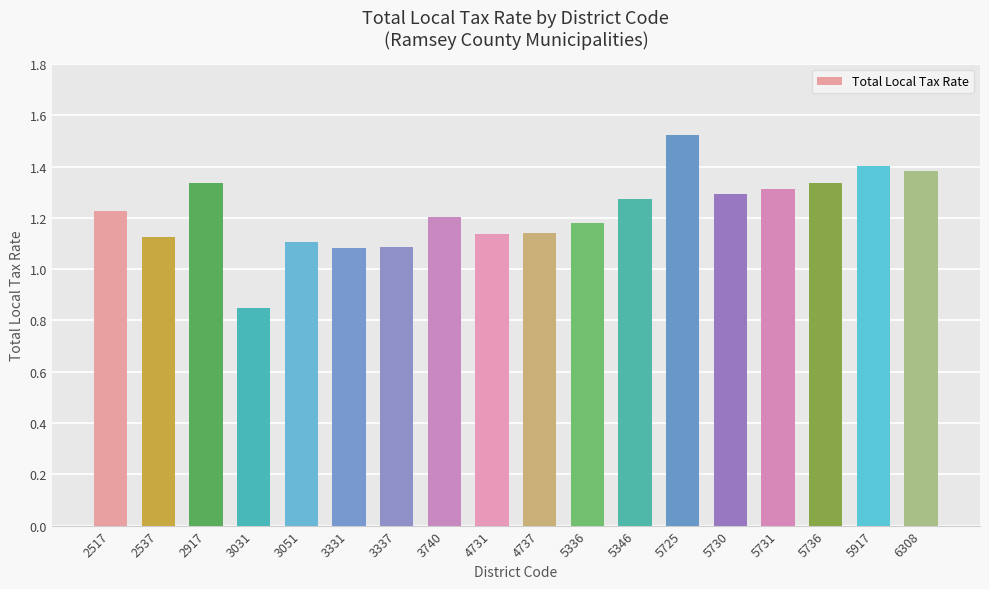

What is the change in value from 3051 to 6308?

+0.3